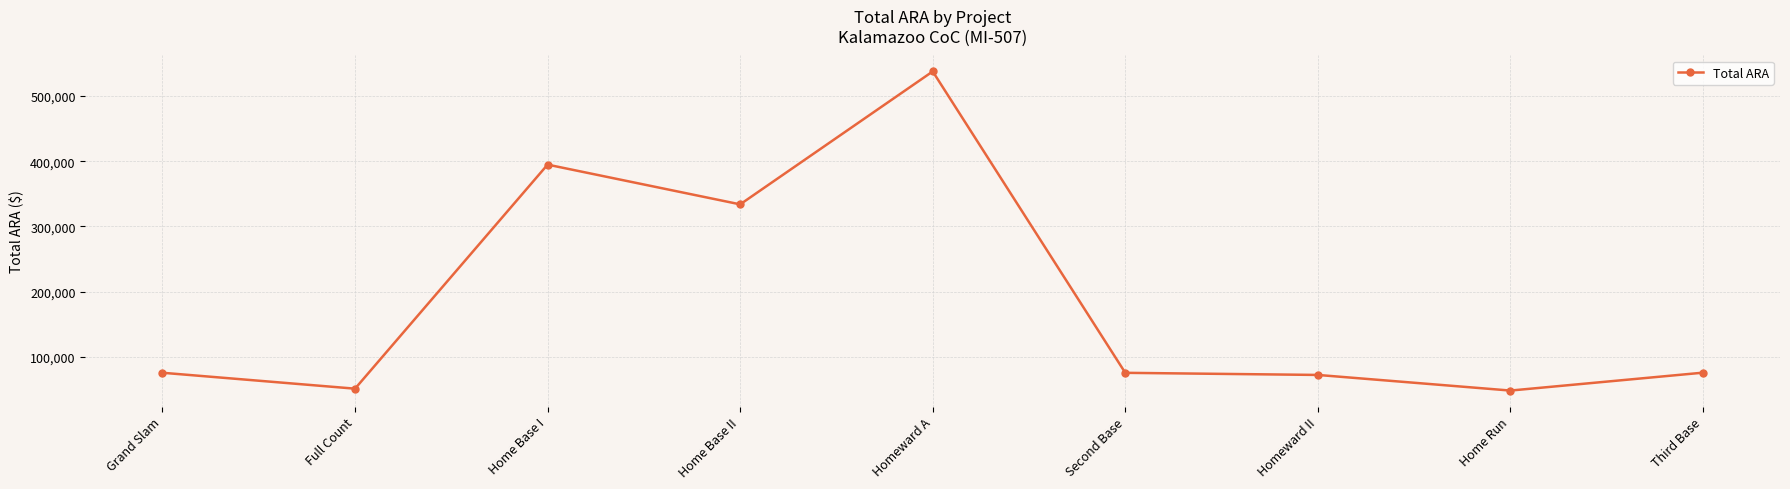

What is the value of the 8th point from the left?

48139